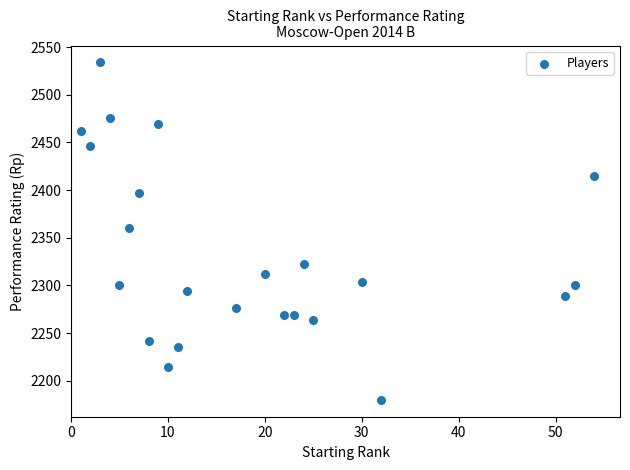

What is the range of Y values (max minus min)?

354